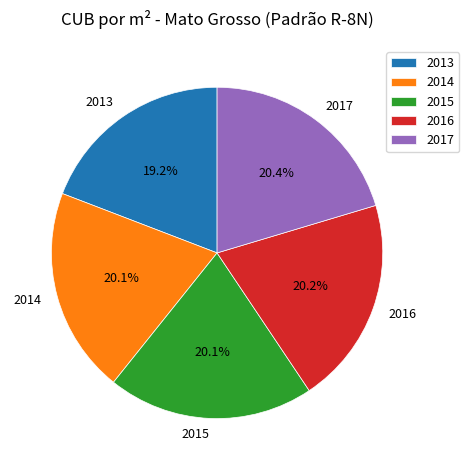

What percentage is the 2016 slice, to the nearest percent?

20%